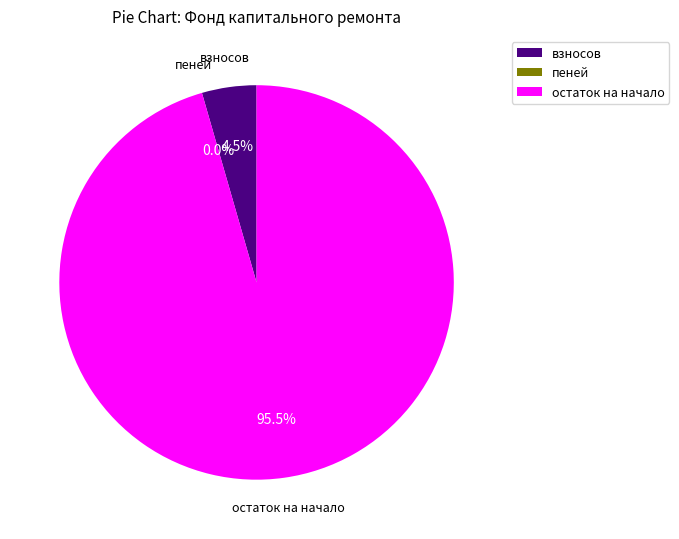

Is there any slice that represents more than half of the pie?

Yes